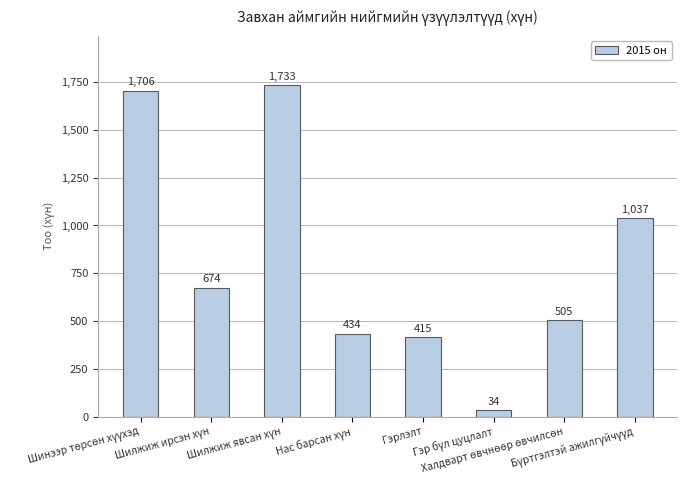

Reading left to right, list all the values displayed in this chart.

1706	674	1733	434	415	34	505	1037